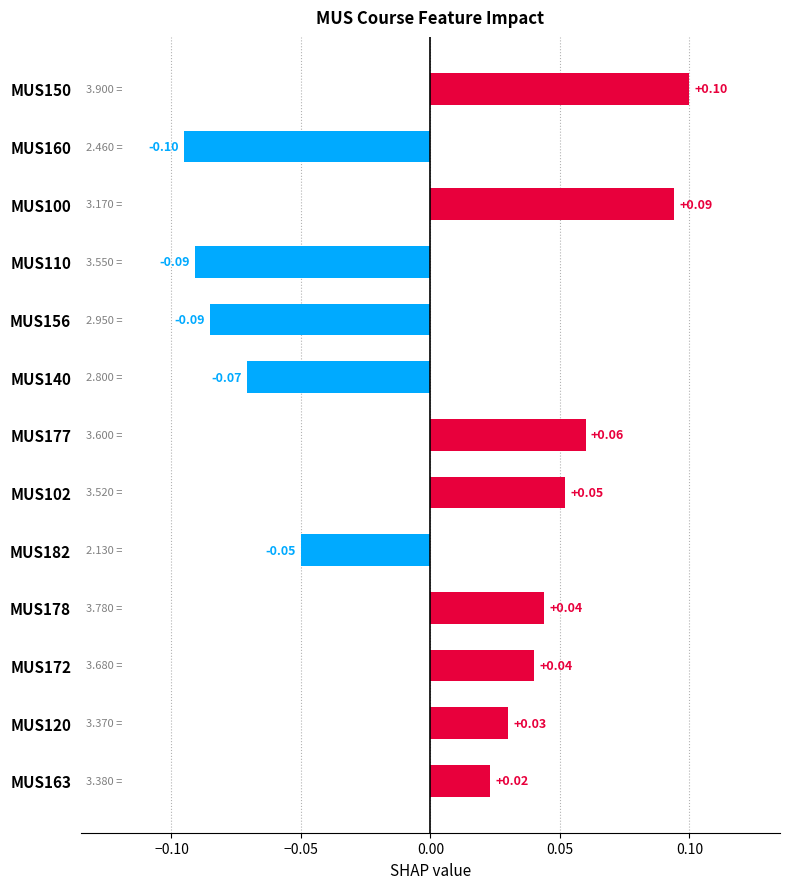

What is the change in value from MUS110 to MUS150?

+0.2